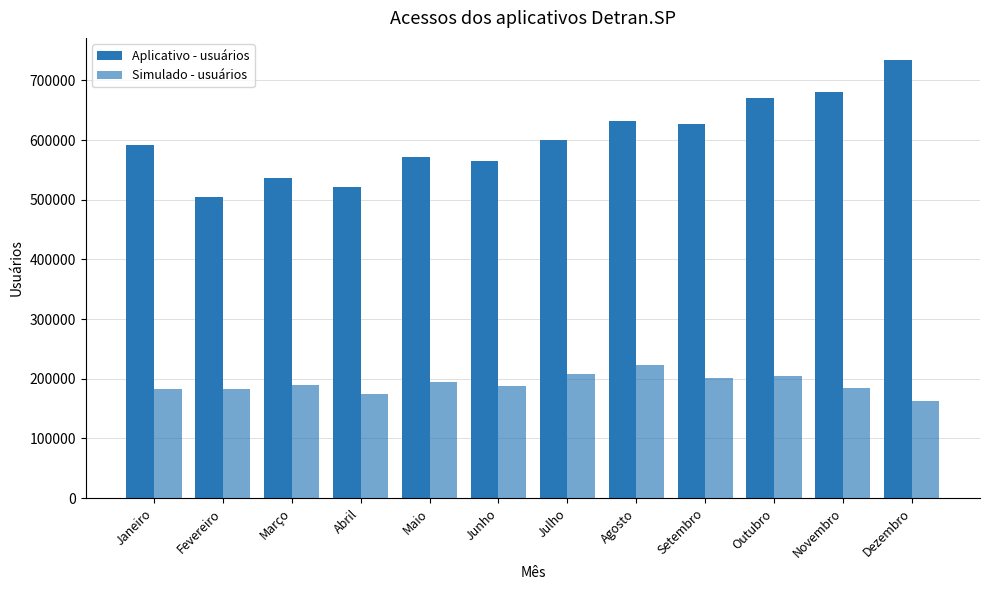

How many data points in Aplicativo - usuários are less than 600778?

6